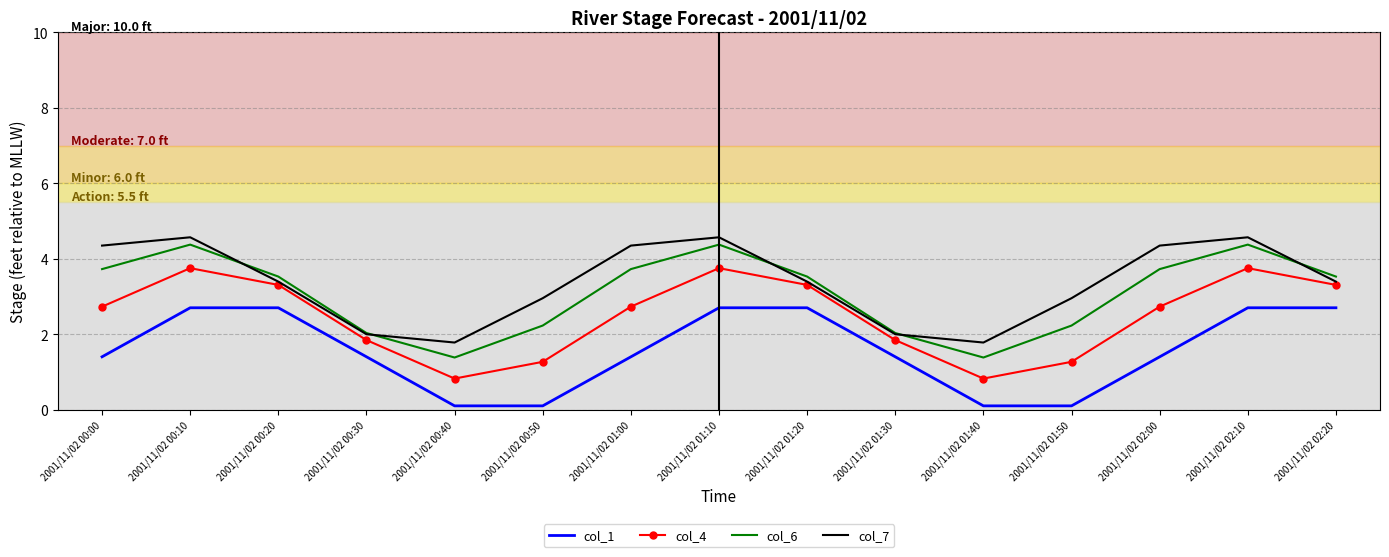

True or false: col_1 and col_6 cross at least once.

False